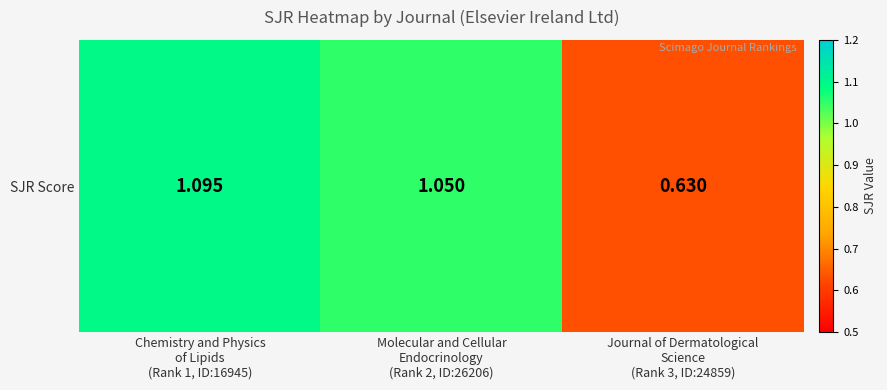

Rank the categories by value from highest to lowest.

Chemistry and Physics
of Lipids
(Rank 1, ID:16945), Molecular and Cellular
Endocrinology
(Rank 2, ID:26206), Journal of Dermatological
Science
(Rank 3, ID:24859)